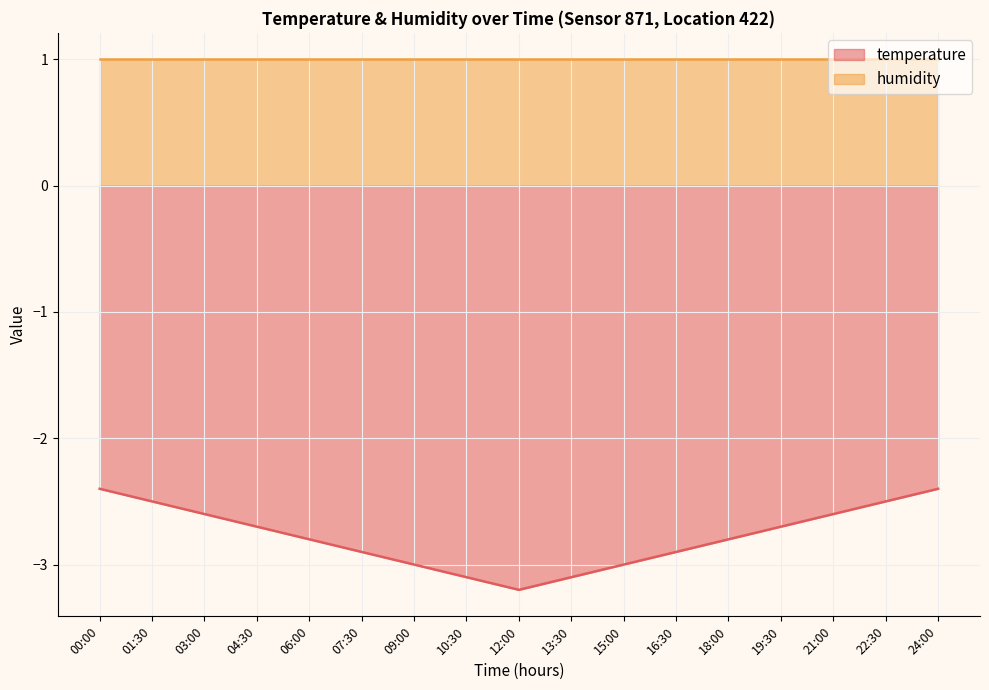

Does the chart have visible grid lines?

Yes